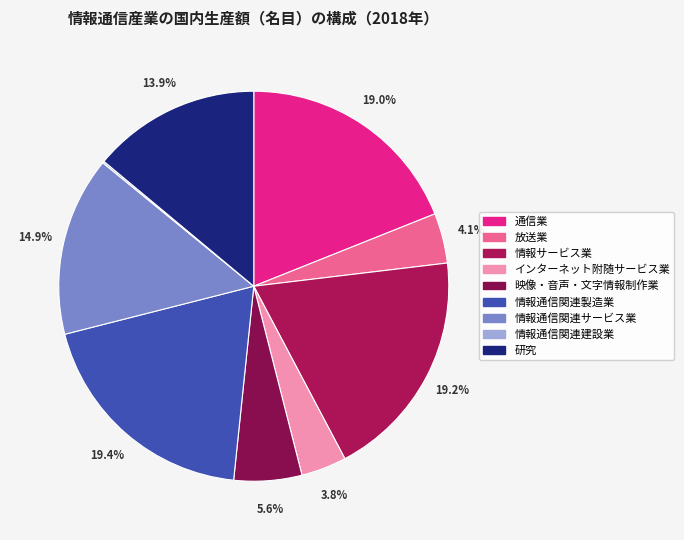

How much of the chart is everything except 情報サービス業?

80.8%